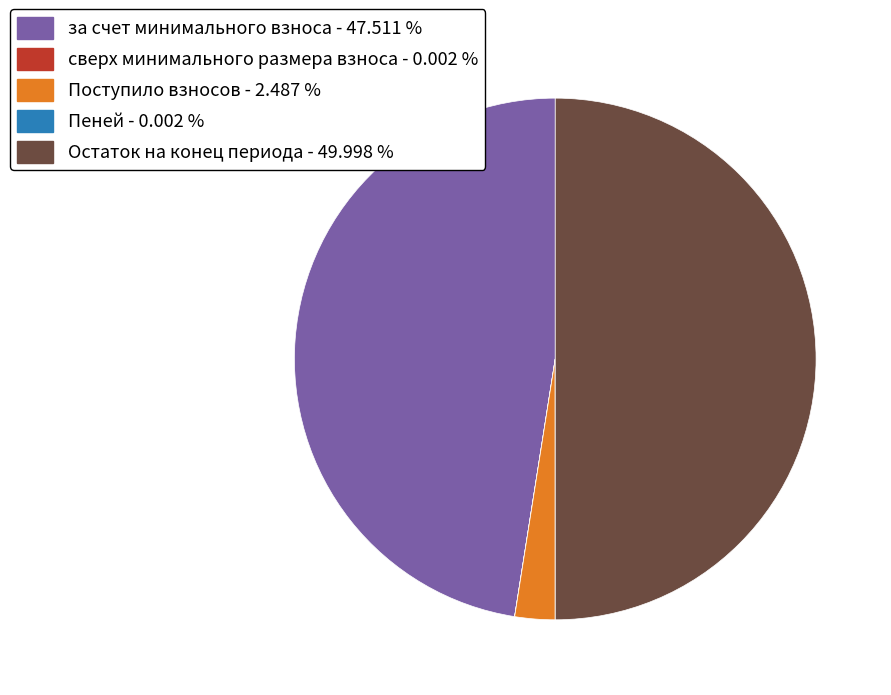

Do Поступило взносов - 2.487 % and Остаток на конец периода - 49.998 % together represent more than half of the pie?

Yes